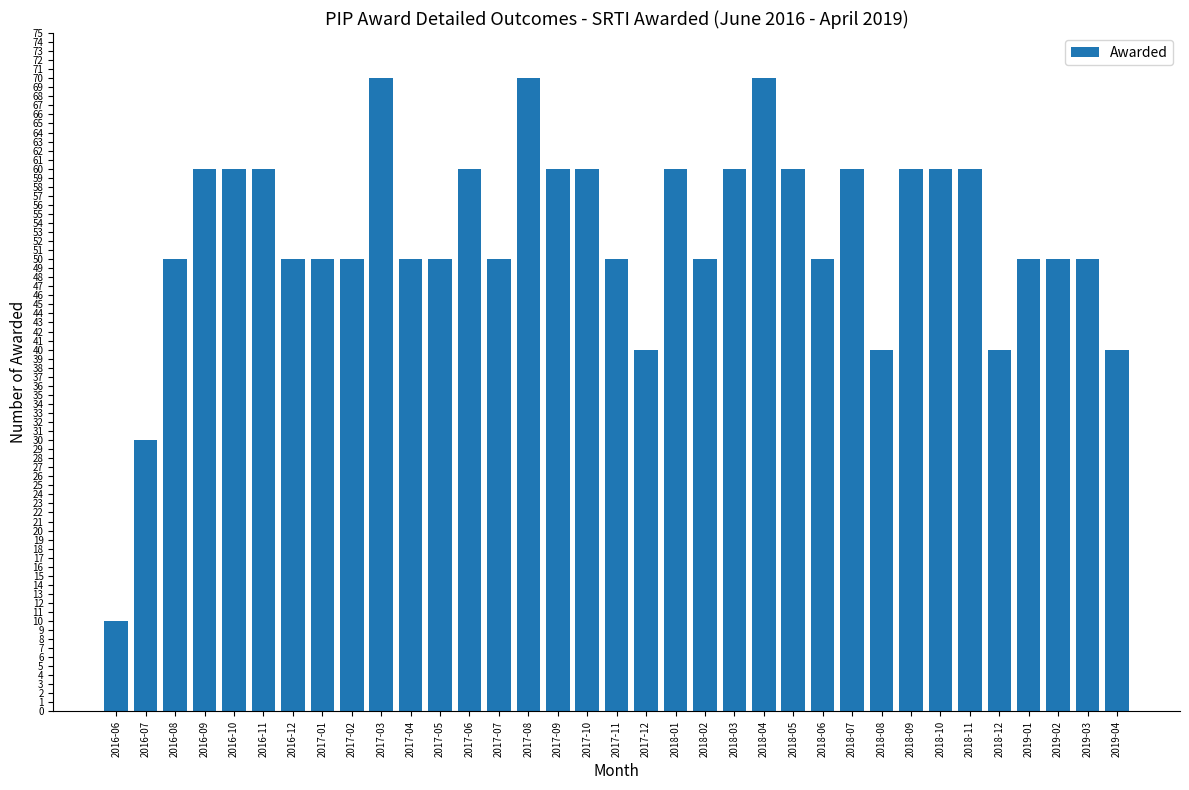

Which has a higher value, 2018-12 or 2016-07?

2018-12